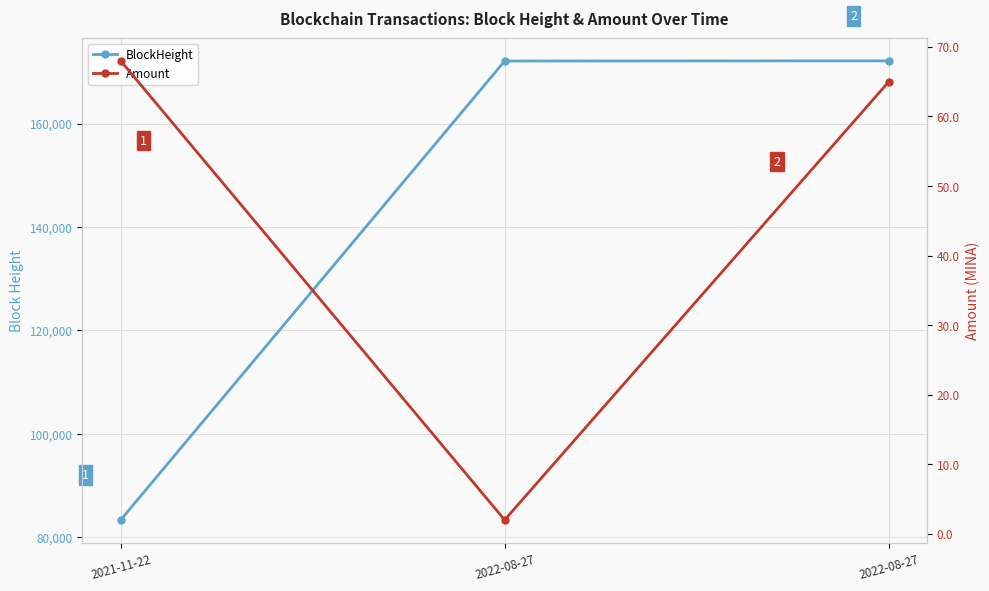

Which series has the widest spread of values?

BlockHeight